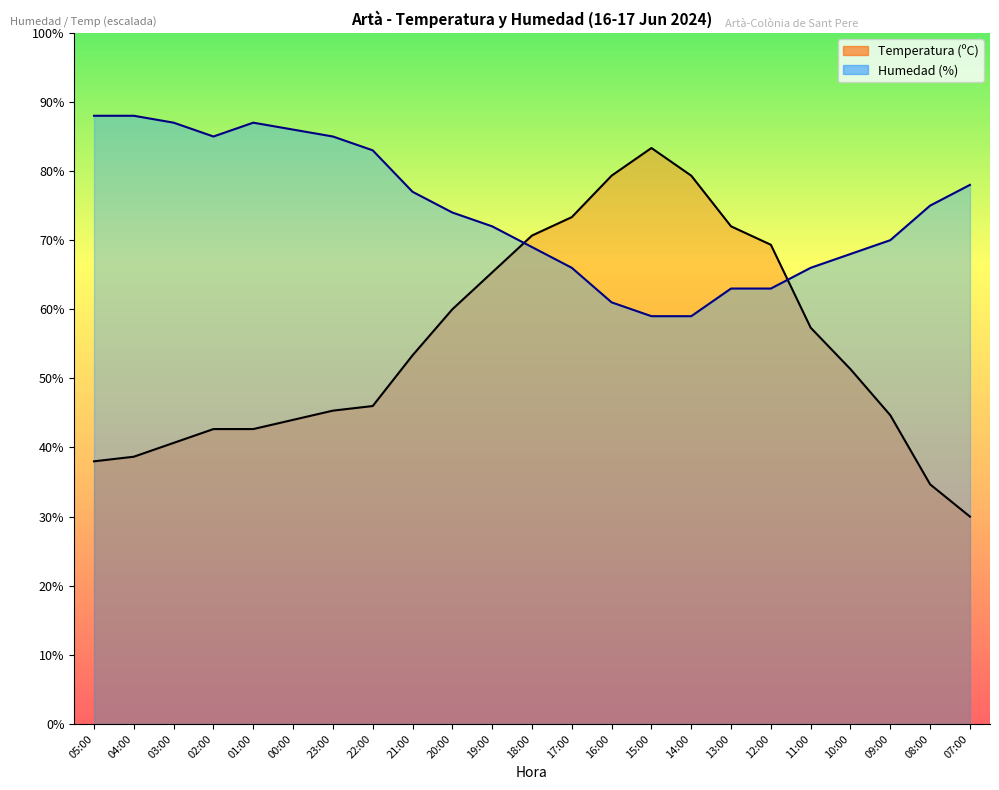

What is the difference between the highest and lowest values at 20:00?

14.0